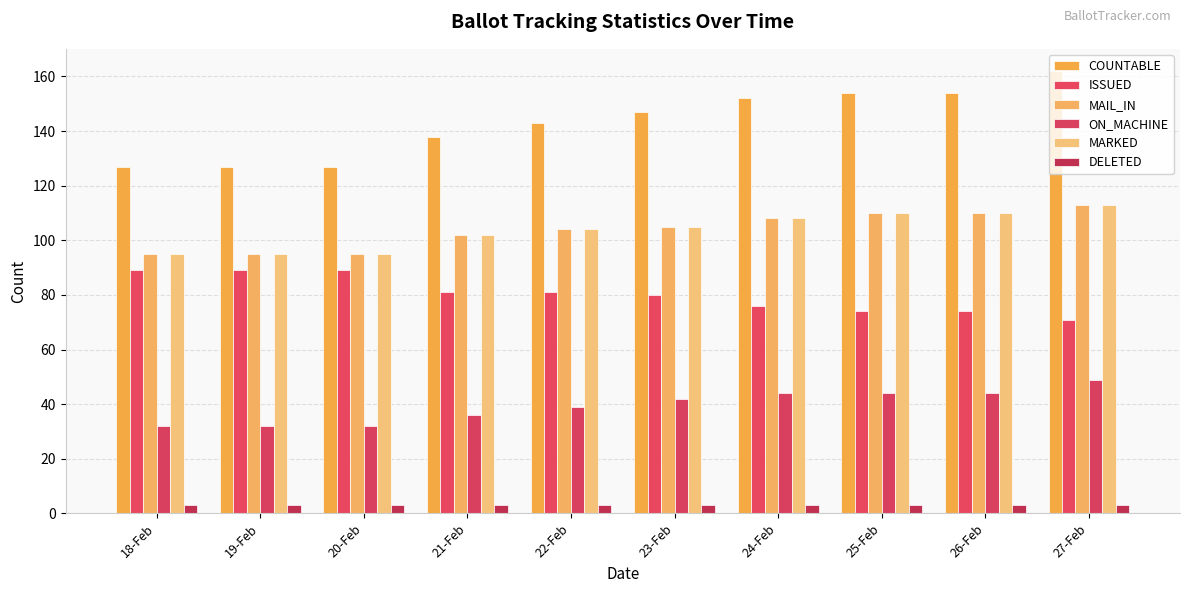

Which category has the highest value across all series?

27-Feb